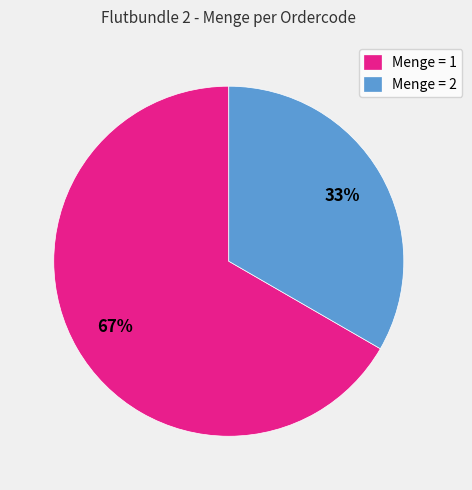

What is the largest slice in the pie chart?

Menge = 1